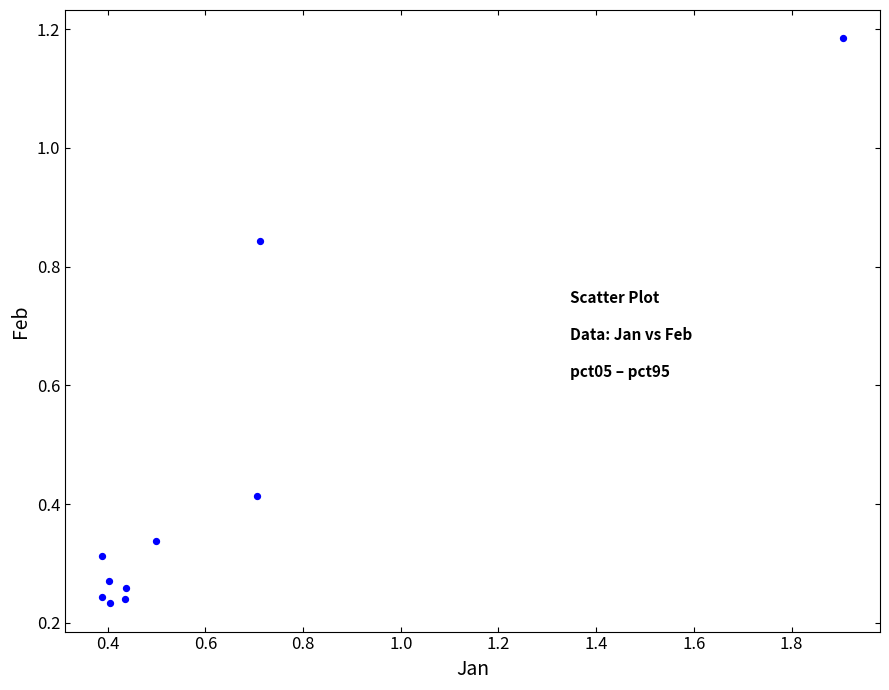

What is the range of X values (max minus min)?

1.5